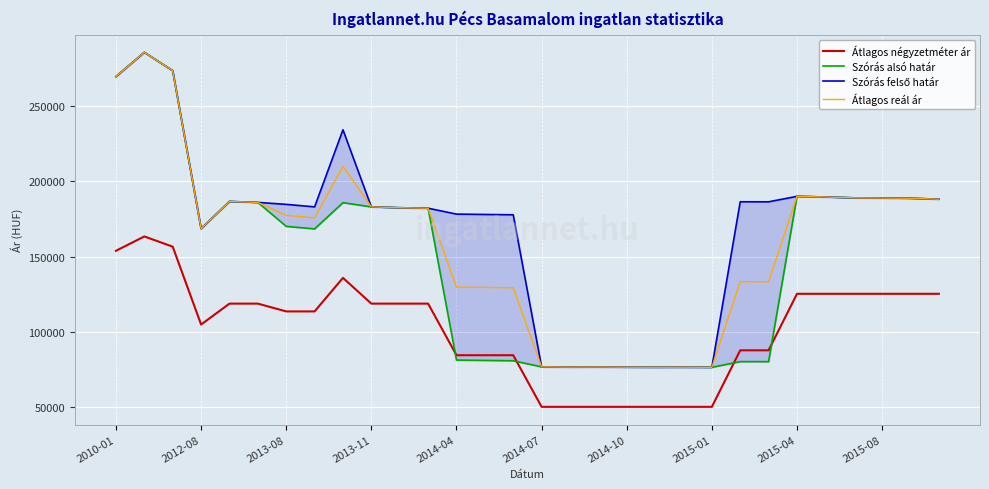

Reading left to right, transcribe all the data shown in this chart.

Átlagos négyzetméter ár: 153808	163322	156527	104878	118750	118750	113585	113585	135845	118750	118750	118750	84511	84511	84511	50273	50273	50273	50273	50273	50273	50273	87768	87768	125263	125263	125263	125263	125263	125263
Szórás alsó határ: 269386	285473	273281	168526	186524	185899	170008	168337	185725	182929	182374	182051	81304	81075	80847	76781	76646	76685	76569	76531	76550	76493	80284	80251	189927	189501	188937	188796	188655	188049
Szórás felső határ: 269386	285473	273281	168526	186524	185899	184614	182943	234077	182929	182374	182051	178144	177915	177687	76781	76646	76685	76569	76531	76550	76493	186334	186301	189927	189501	188937	188796	188655	188049
Átlagos reál ár: 269386	285473	273281	168526	186524	185899	177311	175640	209901	182929	182374	182051	129724	129495	129267	76781	76646	76685	76569	76531	76550	76493	133309	133276	189927	189501	188937	188796	188655	188049